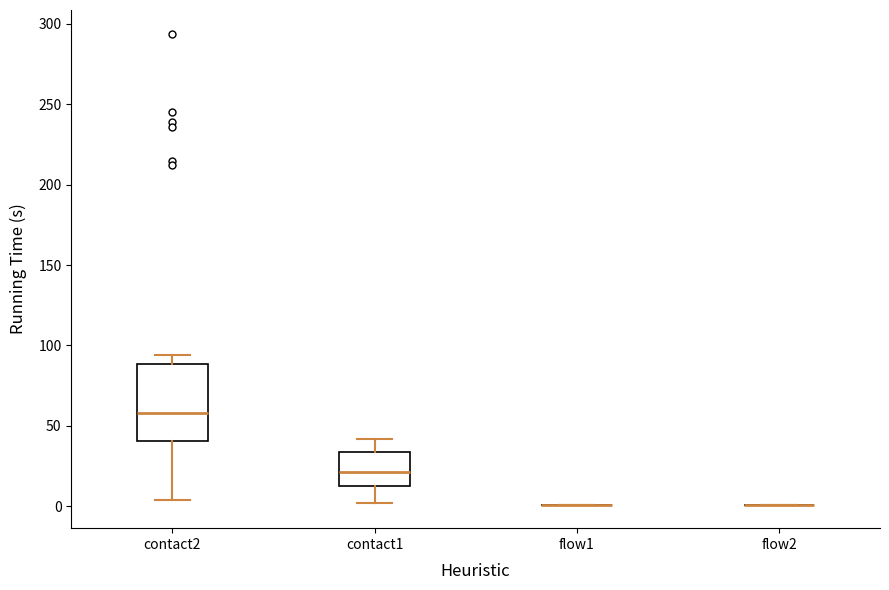

Reading left to right, transcribe this box plot: for each box, give where its median line is, the range the box spans, and where its two whiskers end, as read against the y-axis. The values are not printed on the chart, so give them approximately, as read against the axis.

contact2: median 60, box 40 to 90, whiskers 5 to 95
contact1: median 20, box 15 to 35, whiskers 0 to 40
flow1: box collapsed to a line at 0, whiskers 0 to 0
flow2: box collapsed to a line at 0, whiskers 0 to 0